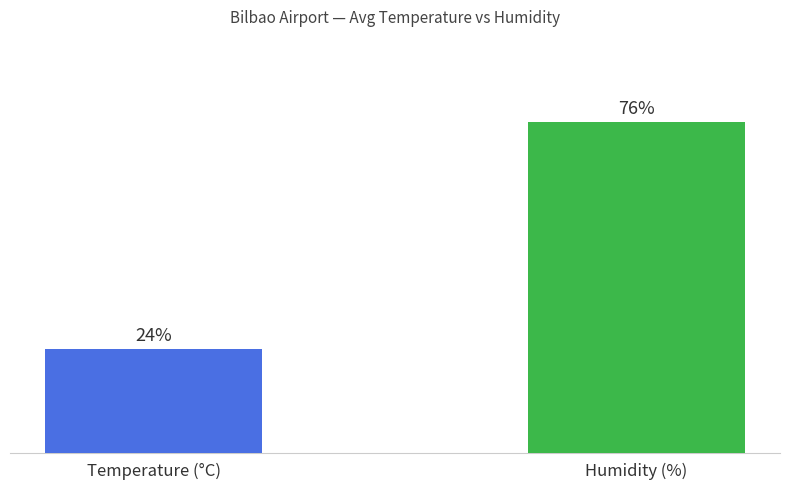

Which label corresponds to the largest value in the chart?

Humidity (%)